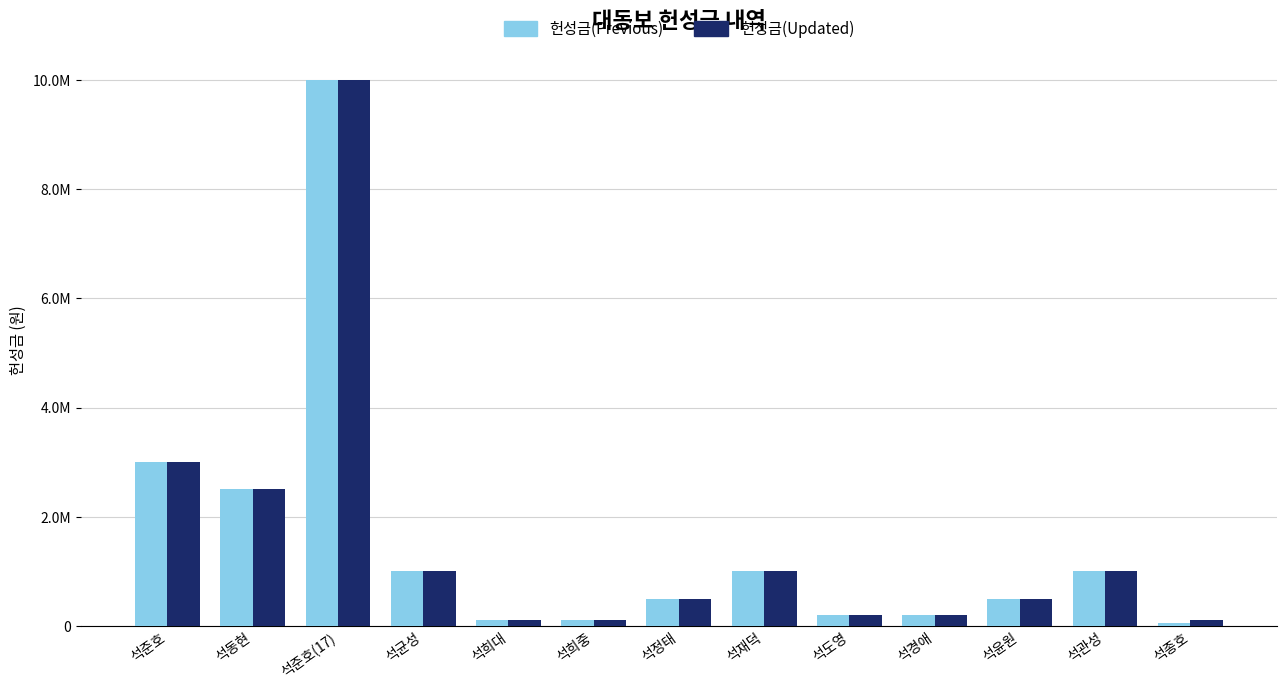

At which label does 헌성금(Previous) reach its peak?

석준호(17)